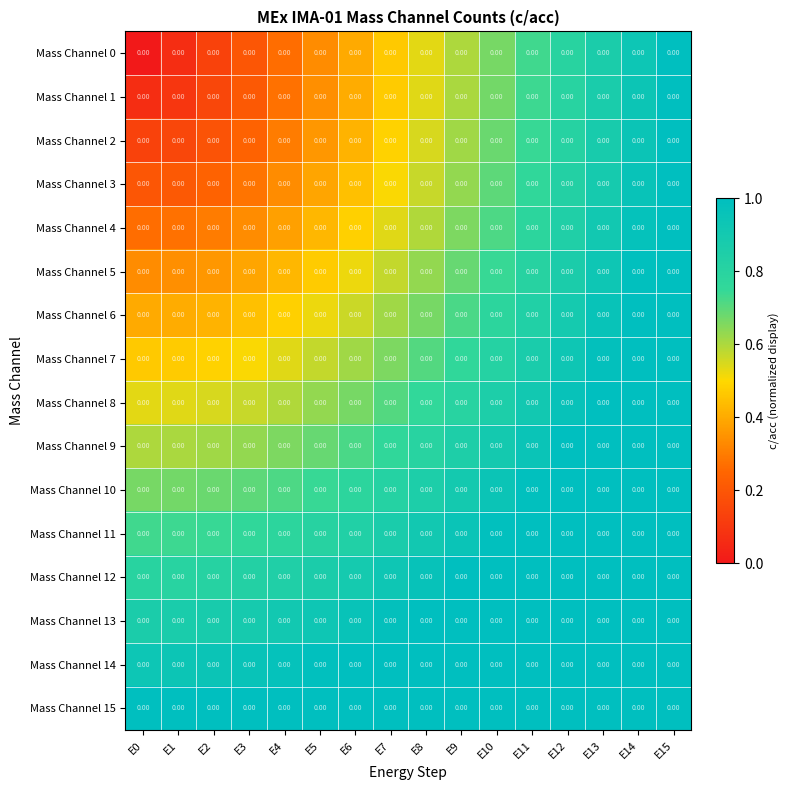

Is it true that Mass Channel 5 equals 0.3 at E1?

True